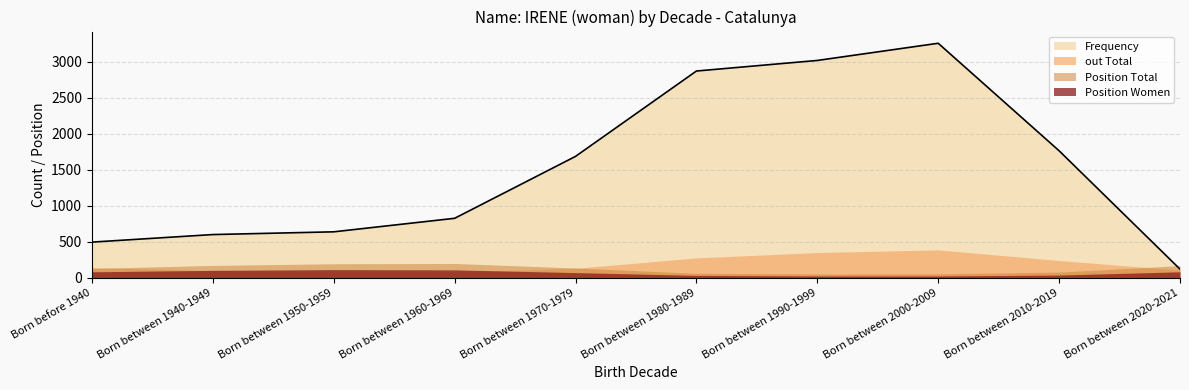

Does the chart have visible grid lines?

Yes